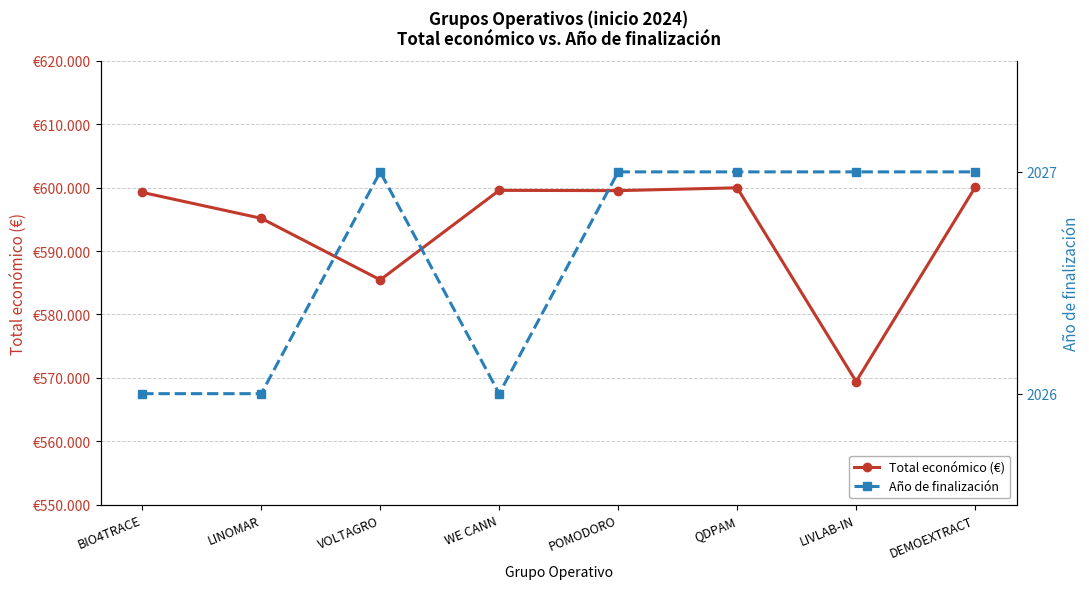

Which series has the largest total across all categories?

Total económico (€)